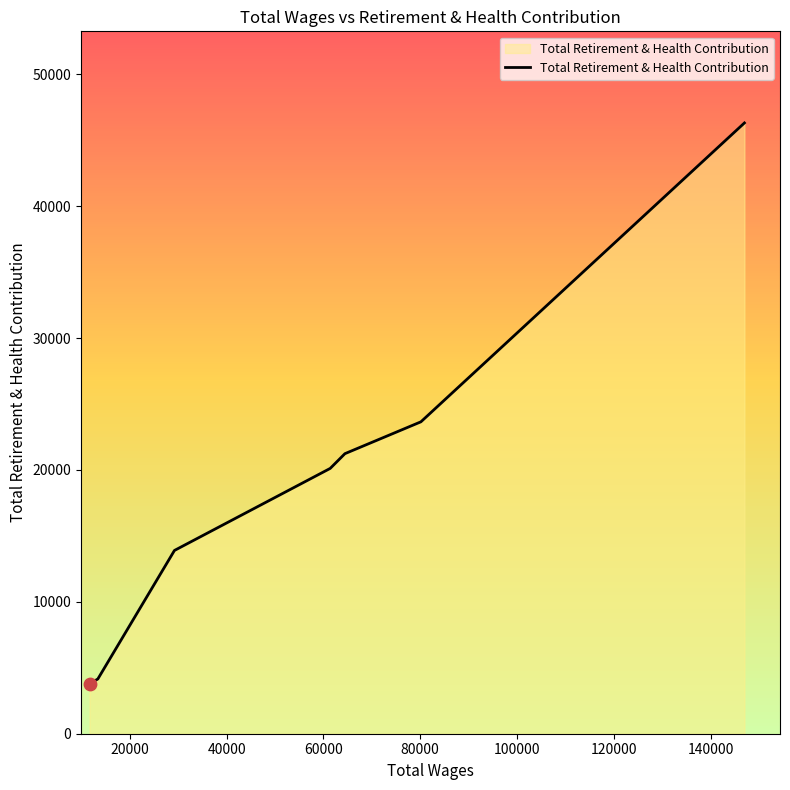

What is the greatest value displayed?

46316